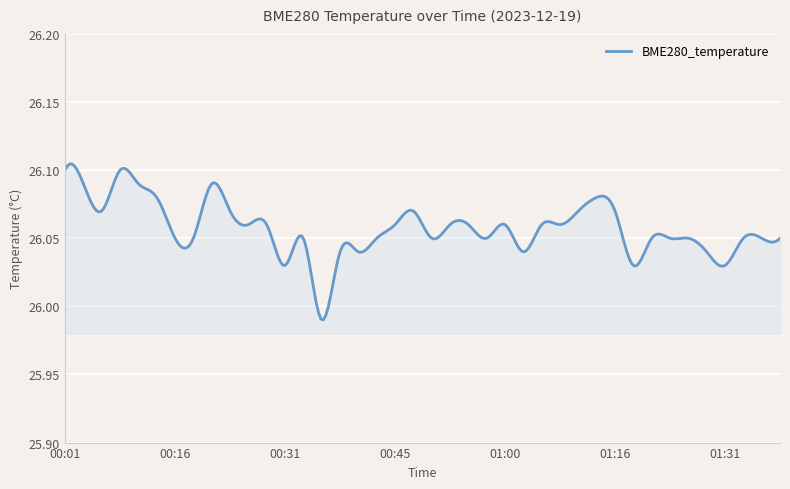

List the labels in order of value, largest first.

00:01, 00:08, 00:03, 00:11, 00:21, 00:13, 01:13, 00:06, 00:23, 00:48, 01:11, 01:16, 00:26, 00:28, 00:45, 00:53, 00:55, 01:00, 01:06, 01:08, 00:16, 00:18, 00:33, 00:43, 00:50, 00:58, 01:21, 01:24, 01:26, 01:34, 01:37, 01:39, 00:38, 00:40, 01:03, 01:29, 00:31, 01:19, 01:31, 00:36